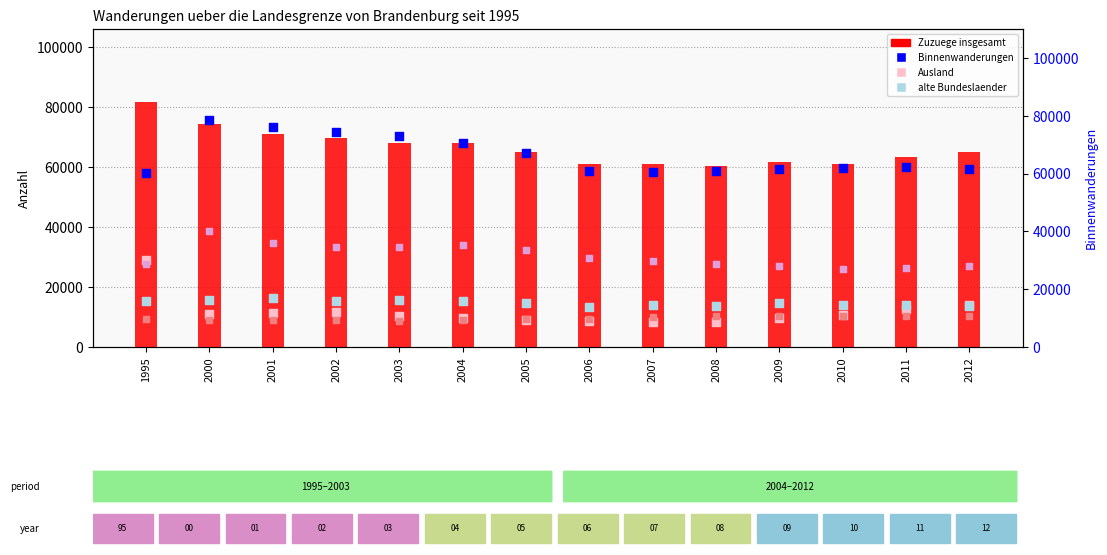

Which series contains the highest Y value?

Zuzuege insgesamt